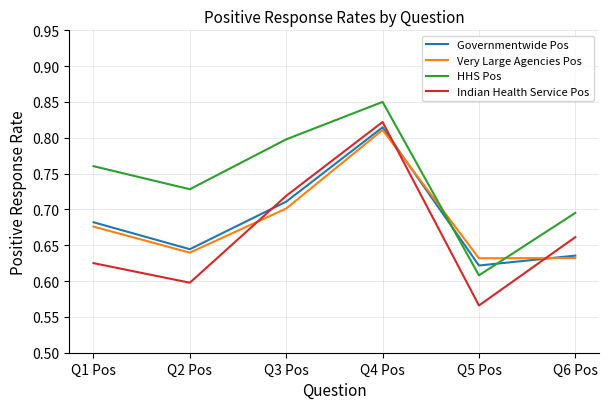

Between which two adjacent categories do Governmentwide Pos and Indian Health Service Pos first intersect?

Q2 Pos and Q3 Pos